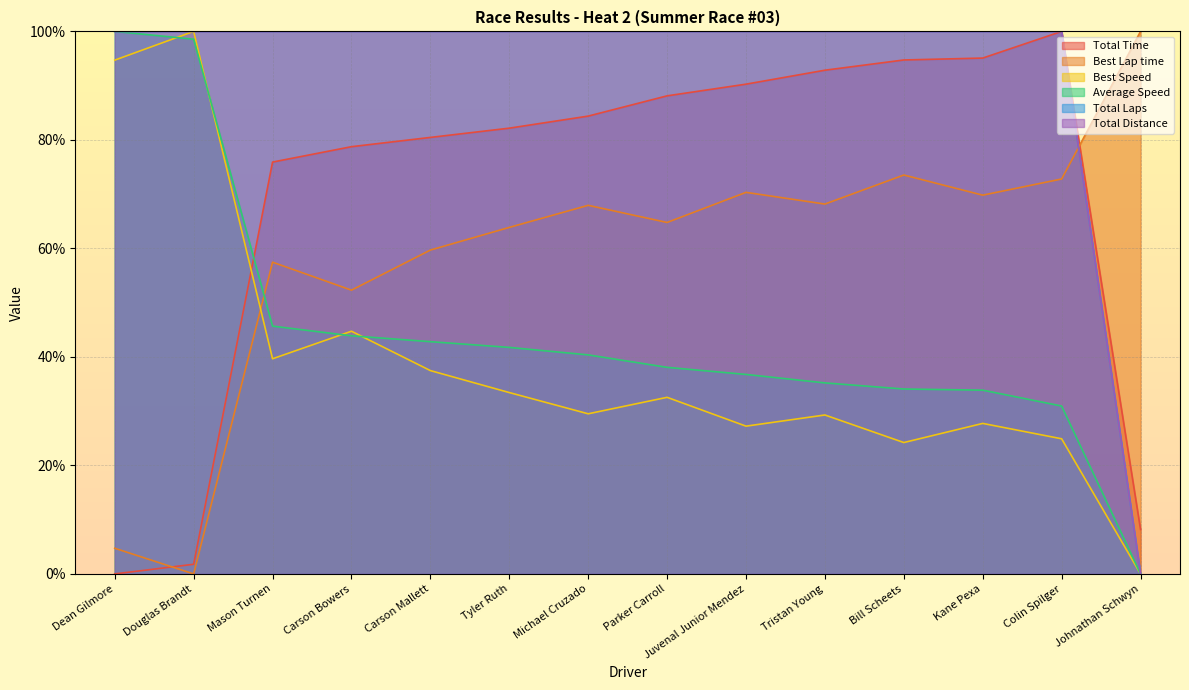

Is the value of Total Distance at Carson Mallett greater than the value of Best Speed at Bill Scheets?

Yes